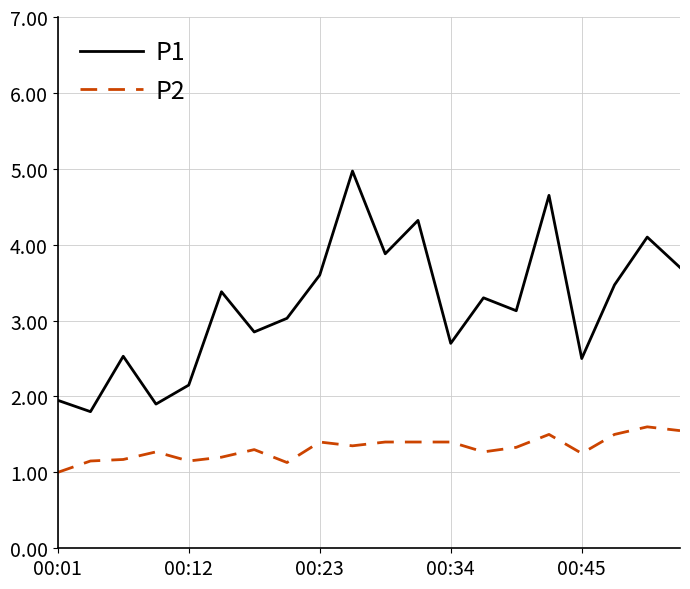

True or false: P2 and P1 intersect in this chart.

False